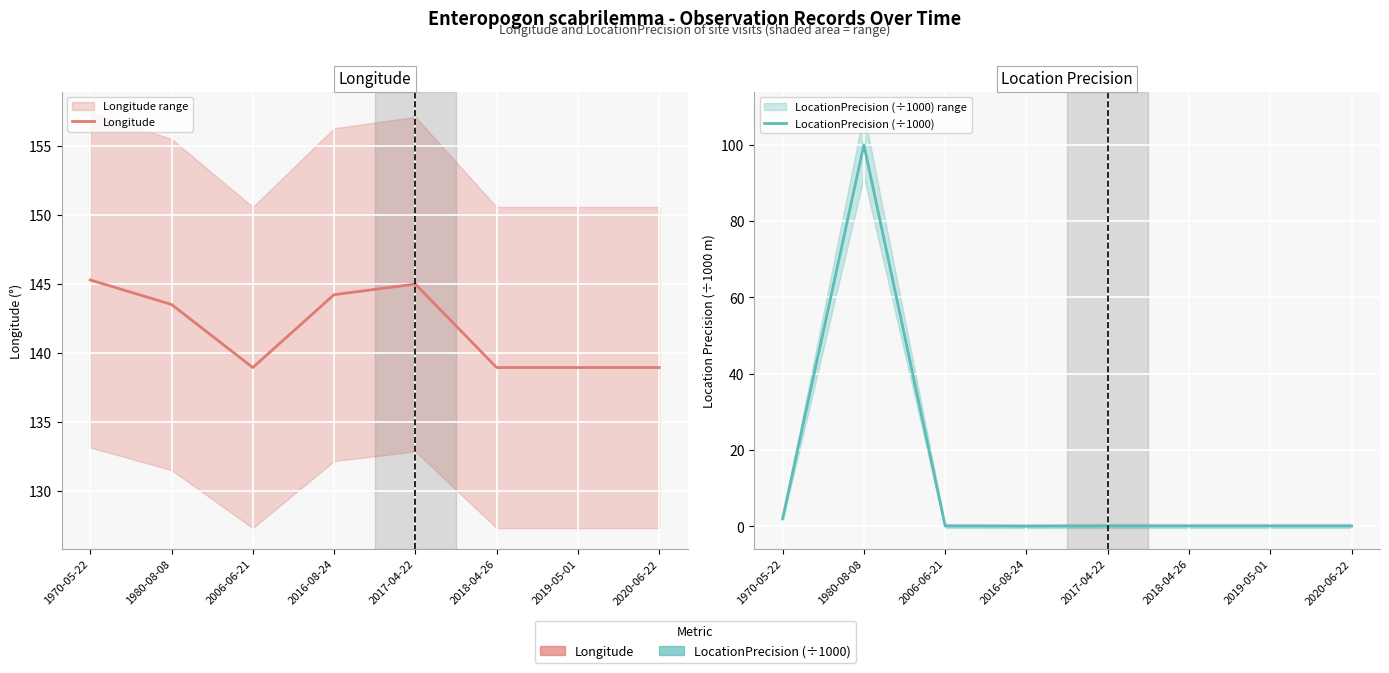

What is the sum of all Longitude values?

1133.7